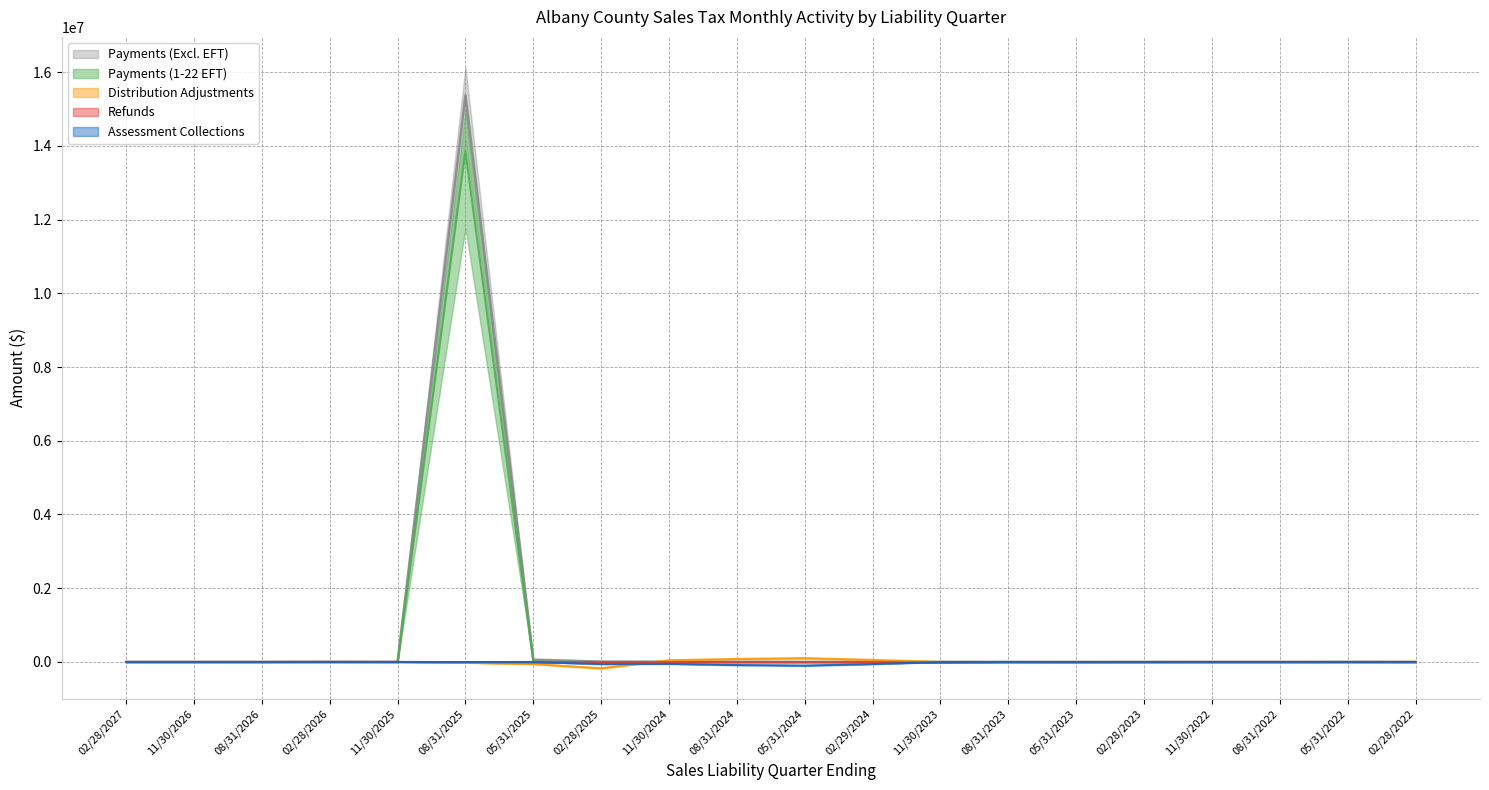

Reading left to right, transcribe all the data shown in this chart.

Payments (Excl. EFT) median: 02/28/2027=0.0	11/30/2026=0.0	08/31/2026=0.0	02/28/2026=4800.4	11/30/2025=0.0	08/31/2025=15368970.2	05/31/2025=63693.8	02/28/2025=8912.4	11/30/2024=5520.7	08/31/2024=3818.3	05/31/2024=1783.1	02/29/2024=2024.1	11/30/2023=1085.4	08/31/2023=772.9	05/31/2023=765.1	02/28/2023=931.5	11/30/2022=638.3	08/31/2022=502.6	05/31/2022=422.6	02/28/2022=341.4
Payments (1-22 EFT) median: 02/28/2027=0.0	11/30/2026=0.0	08/31/2026=0.0	02/28/2026=0.0	11/30/2025=0.0	08/31/2025=13849107.3	05/31/2025=675.1	02/28/2025=128.6	11/30/2024=0.0	08/31/2024=0.0	05/31/2024=0.0	02/29/2024=0.0	11/30/2023=0.0	08/31/2023=0.0	05/31/2023=0.0	02/28/2023=0.0	11/30/2022=0.0	08/31/2022=0.0	05/31/2022=0.0	02/28/2022=0.0
Distribution Adjustments median: 02/28/2027=0.0	11/30/2026=0.0	08/31/2026=0.0	02/28/2026=21.8	11/30/2025=0.0	08/31/2025=-22274.5	05/31/2025=-56122.1	02/28/2025=-172467.6	11/30/2024=47281.0	08/31/2024=81936.8	05/31/2024=103350.5	02/29/2024=56722.7	11/30/2023=181.6	08/31/2023=-1999.0	05/31/2023=351.3	02/28/2023=235.6	11/30/2022=77.6	08/31/2022=-626.8	05/31/2022=102.0	02/28/2022=-42.5
Refunds median: 02/28/2027=0.0	11/30/2026=0.0	08/31/2026=0.0	02/28/2026=-30.1	11/30/2025=0.0	08/31/2025=-5125.4	05/31/2025=-14506.6	02/28/2025=-4230.0	11/30/2024=-5245.6	08/31/2024=-6994.1	05/31/2024=-6317.5	02/29/2024=-8344.4	11/30/2023=-18738.7	08/31/2023=-2304.4	05/31/2023=-3370.5	02/28/2023=-2156.6	11/30/2022=-155.7	08/31/2022=-424.5	05/31/2022=-927.7	02/28/2022=0.0
Assessment Collections median: 02/28/2027=0.0	11/30/2026=0.0	08/31/2026=0.0	02/28/2026=0.0	11/30/2025=0.0	08/31/2025=-2190.5	05/31/2025=0.0	02/28/2025=-57628.6	11/30/2024=-51704.2	08/31/2024=-83462.8	05/31/2024=-98915.8	02/29/2024=-57776.5	11/30/2023=-2114.7	08/31/2023=-922.7	05/31/2023=-2031.9	02/28/2023=-1258.2	11/30/2022=-1663.1	08/31/2022=-1769.7	05/31/2022=0.0	02/28/2022=-1656.1